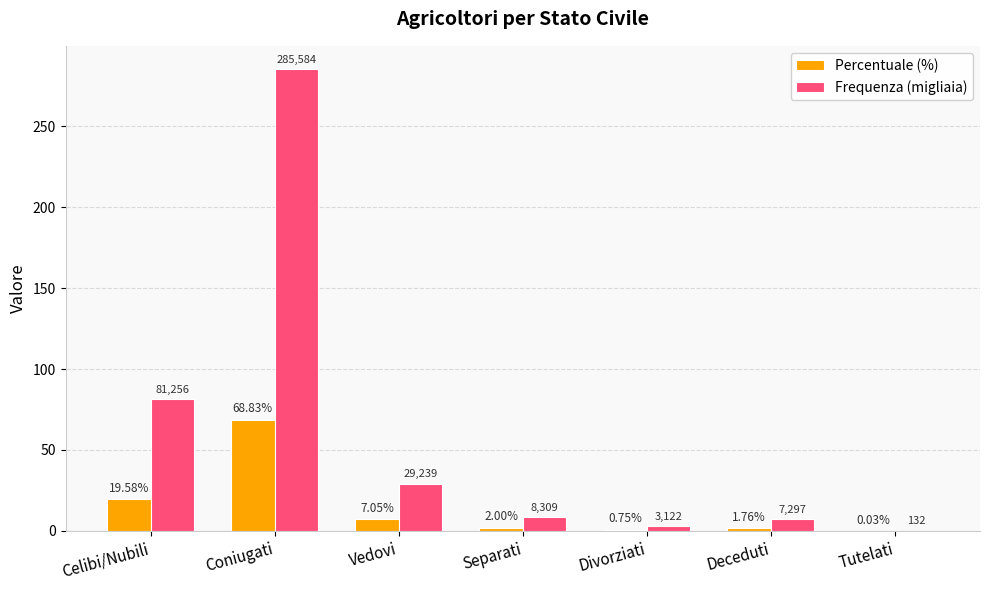

What is the total value across all series at Vedovi?

36.3